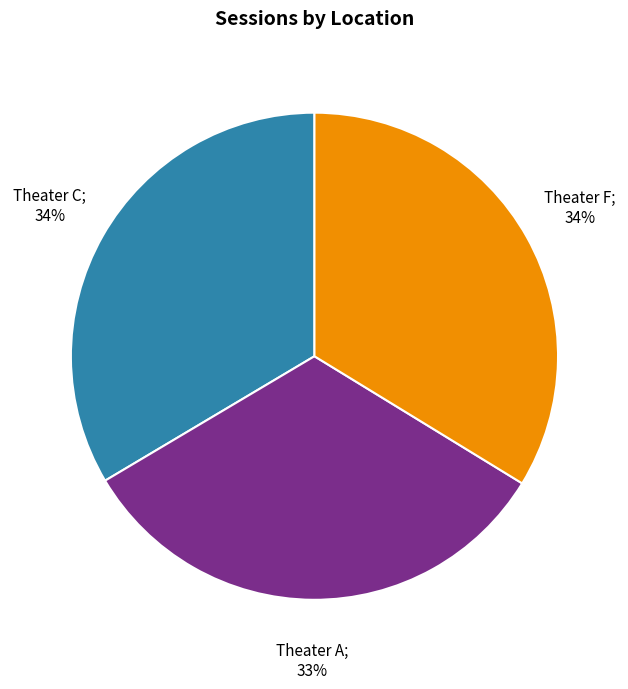

How many segments does this pie chart have?

3